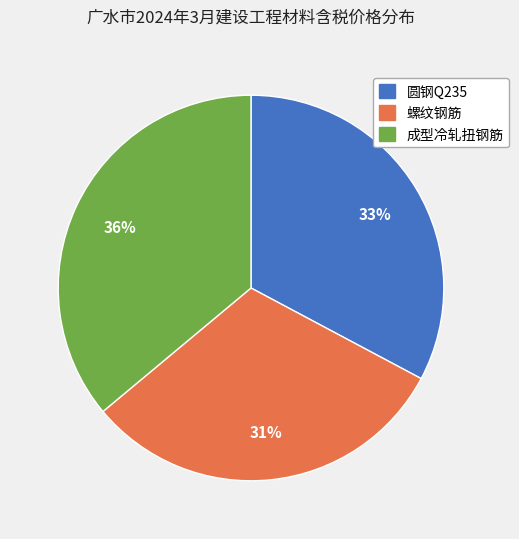

Do 圆钢Q235 and 螺纹钢筋 together represent more than half of the pie?

Yes